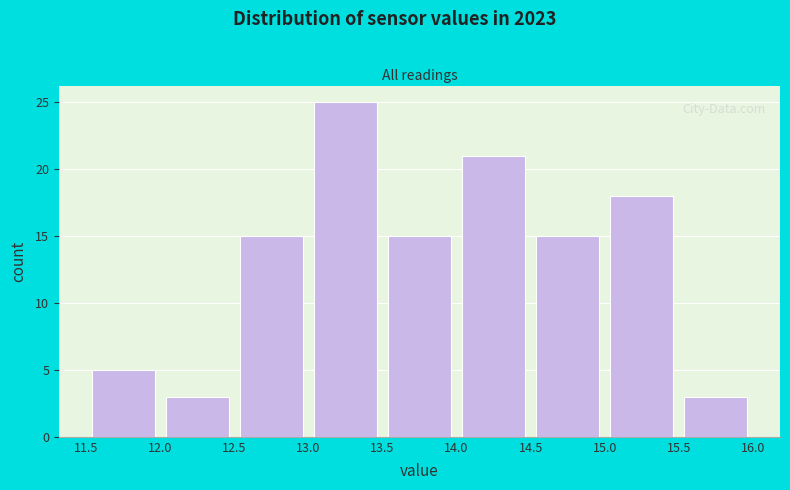

How tall is the bar that spans 12.5 to 13.0 on the x-axis? The values are not printed on the chart, so give them approximately, as read against the axis.

15